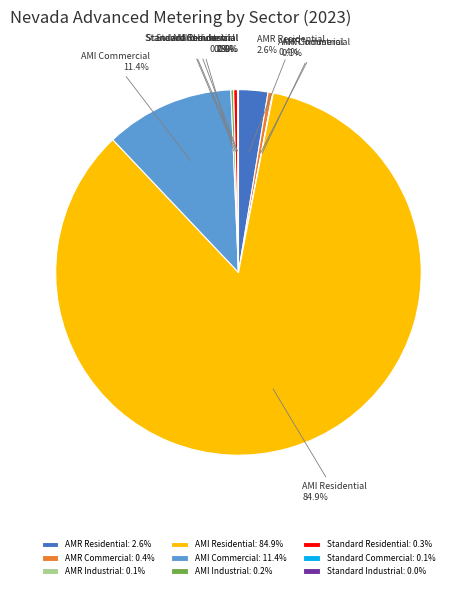

What is the ratio of the value at AMI Residential to the value at AMR Commercial?

209.3